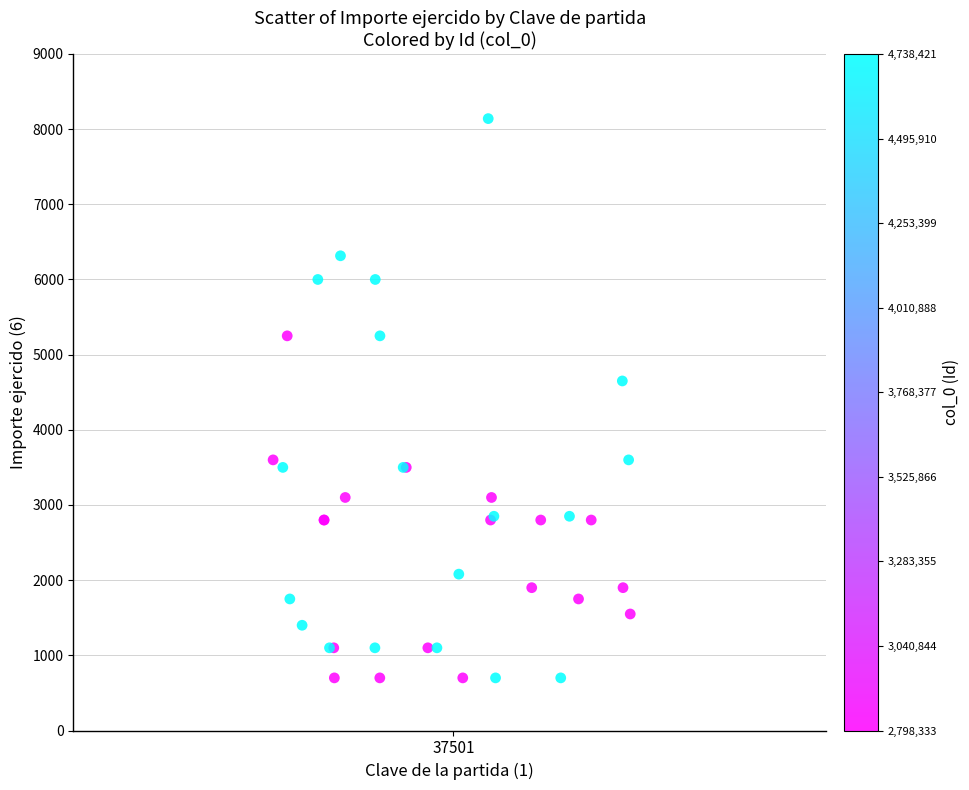

What Y value in the scatter plot is closest to 4420?

4650